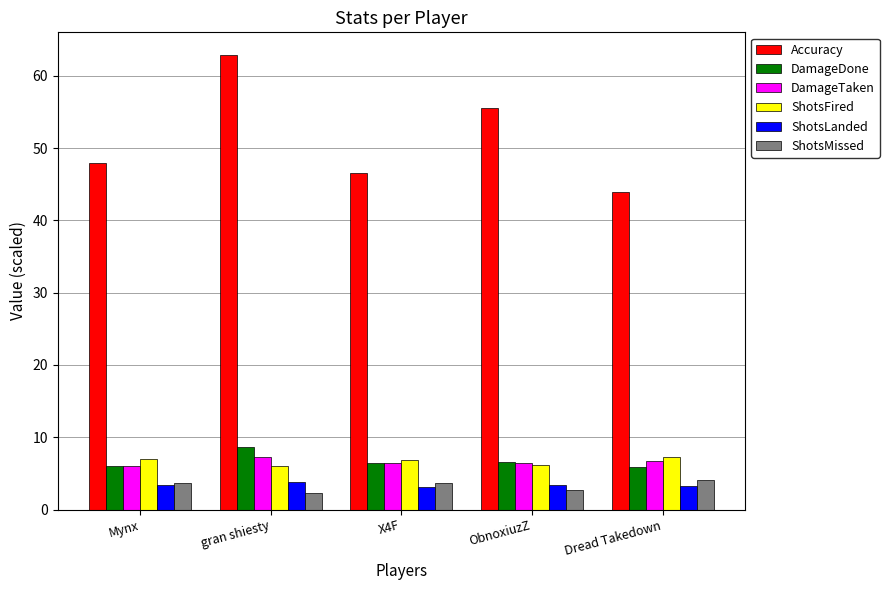

Does the chart contain stacked bars?

No